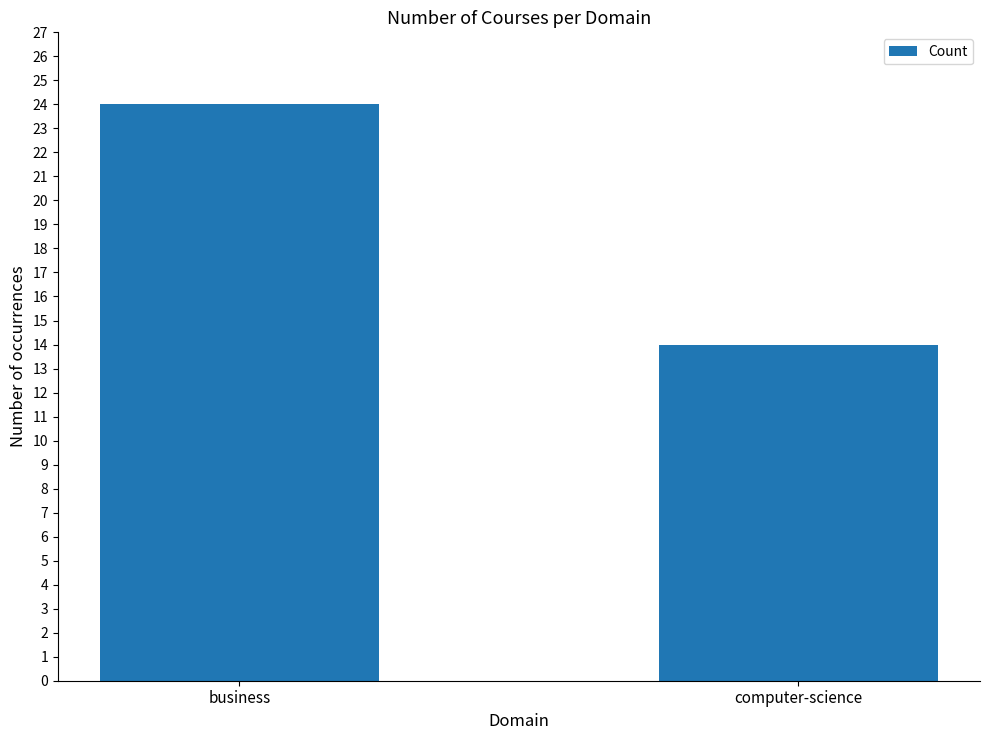

What is the change in value from business to computer-science?

-10